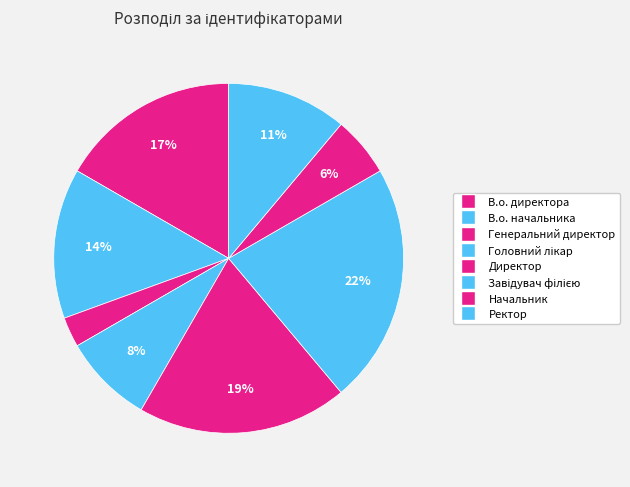

Count the number of slices in the pie.

8